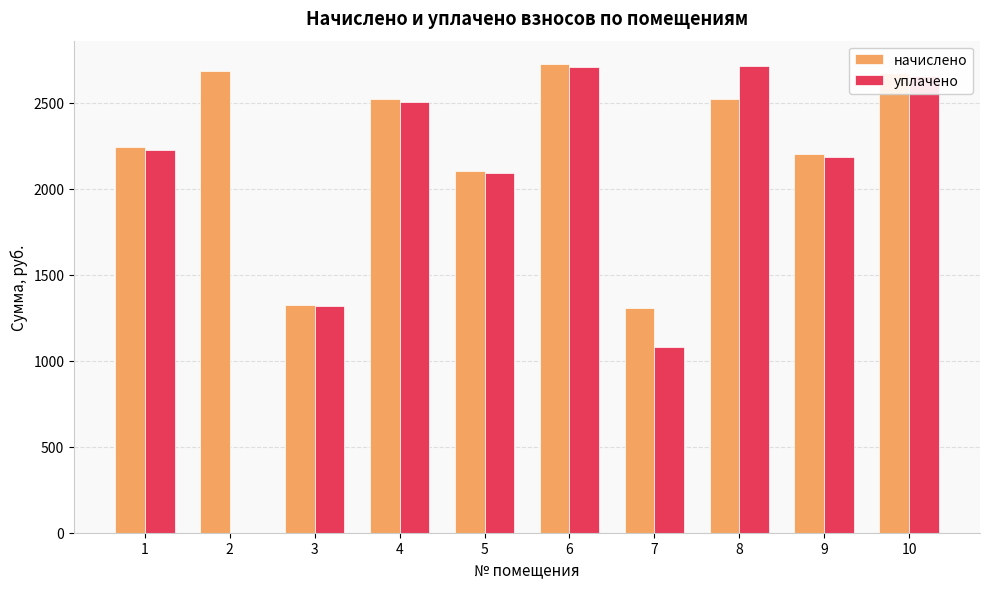

The value of уплачено at 1 is 2935.3. True or false?

False